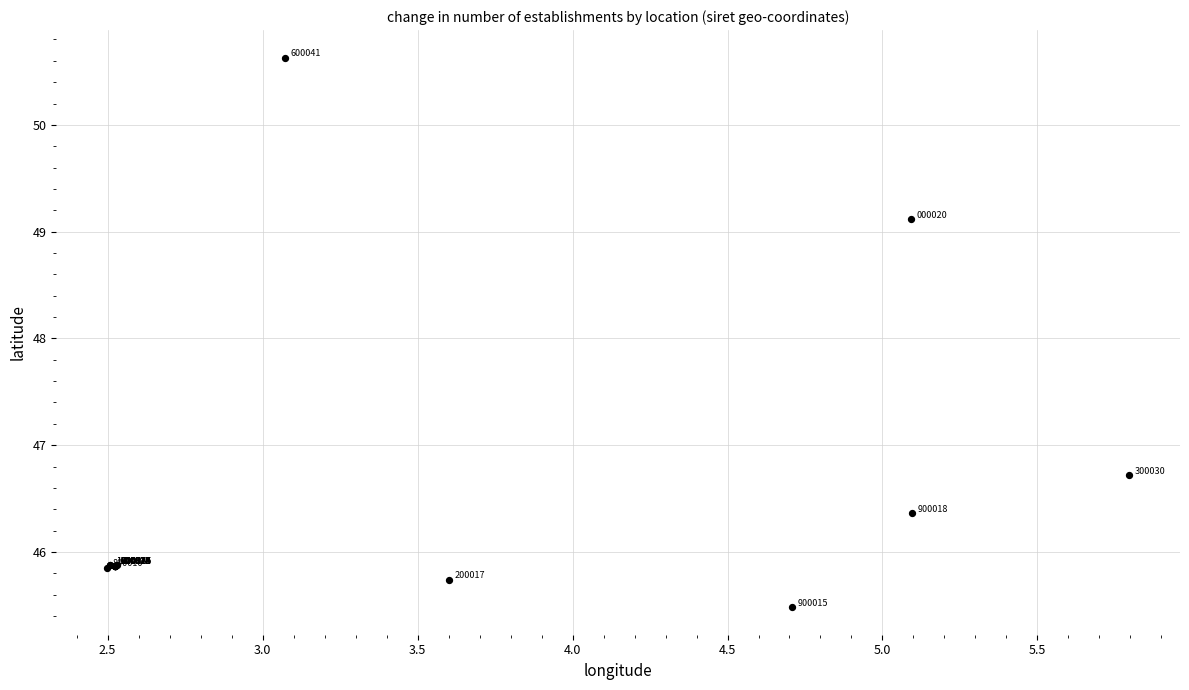

What Y value in the scatter plot is closest to 48?

49.1